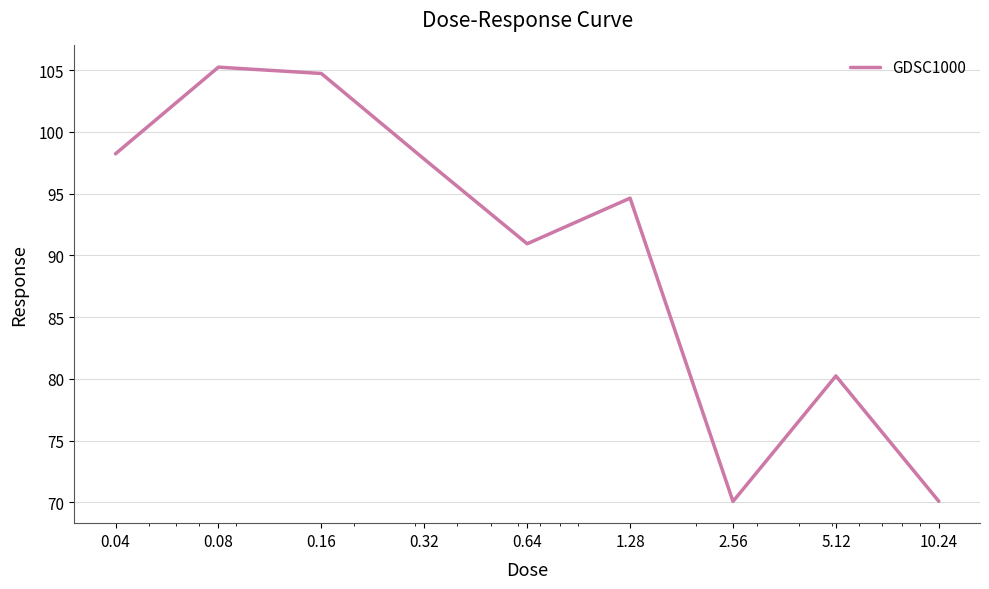

How many series are shown in this chart?

1